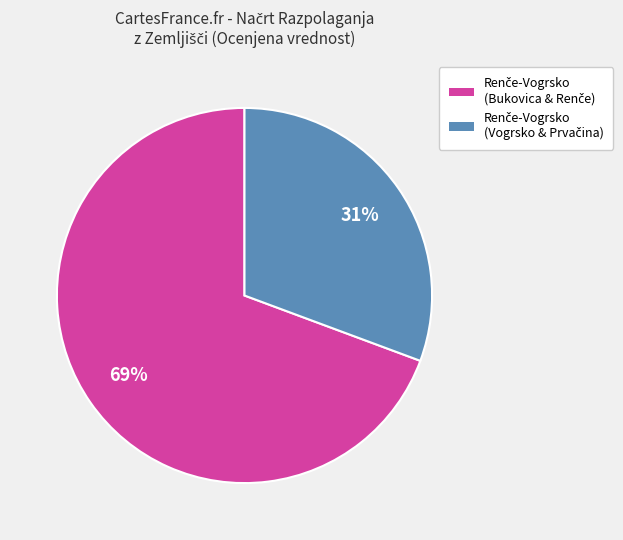

Is there a majority slice in this chart?

Yes